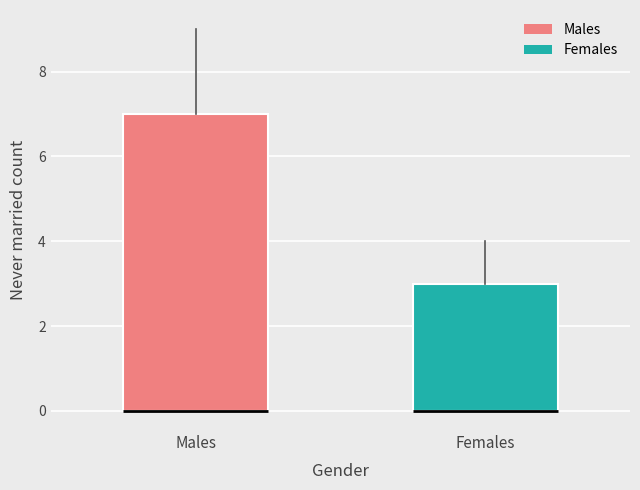

Reading left to right, transcribe this box plot: for each box, give where its median line is, the range the box spans, and where its two whiskers end, as read against the y-axis. The values are not printed on the chart, so give them approximately, as read against the axis.

Males: median 0 (drawn on the box's lower edge), box 0 to 7, whiskers 0 to 9
Females: median 0 (drawn on the box's lower edge), box 0 to 3, whiskers 0 to 4